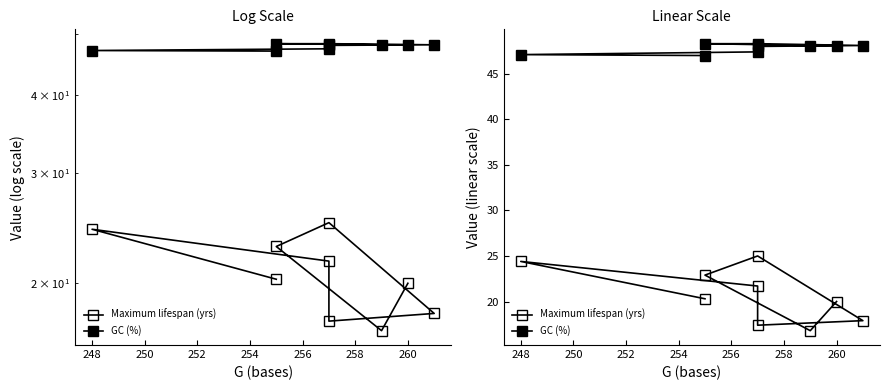

Which series has the largest total across all categories?

GC (%)